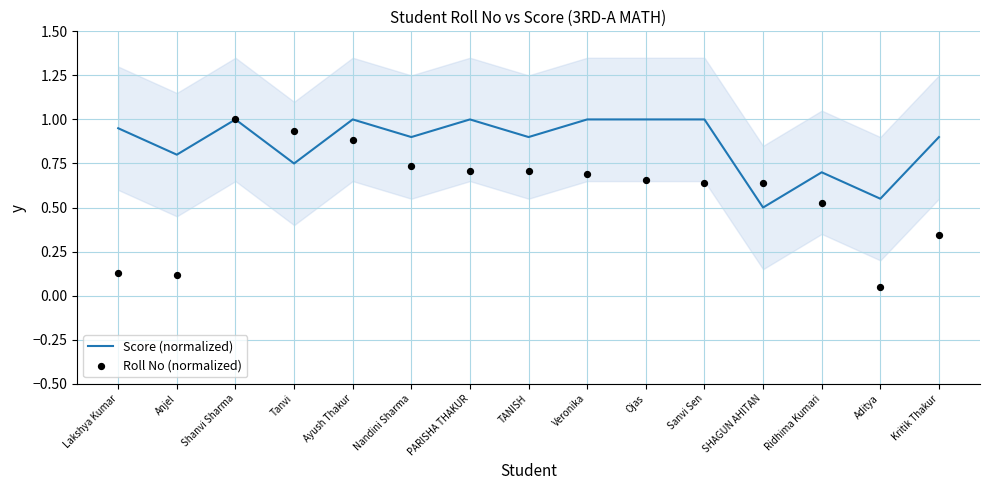

Is the value of Score (normalized) at Ridhima Kumari greater than the value of Roll No (normalized) at Lakshya Kumar?

Yes